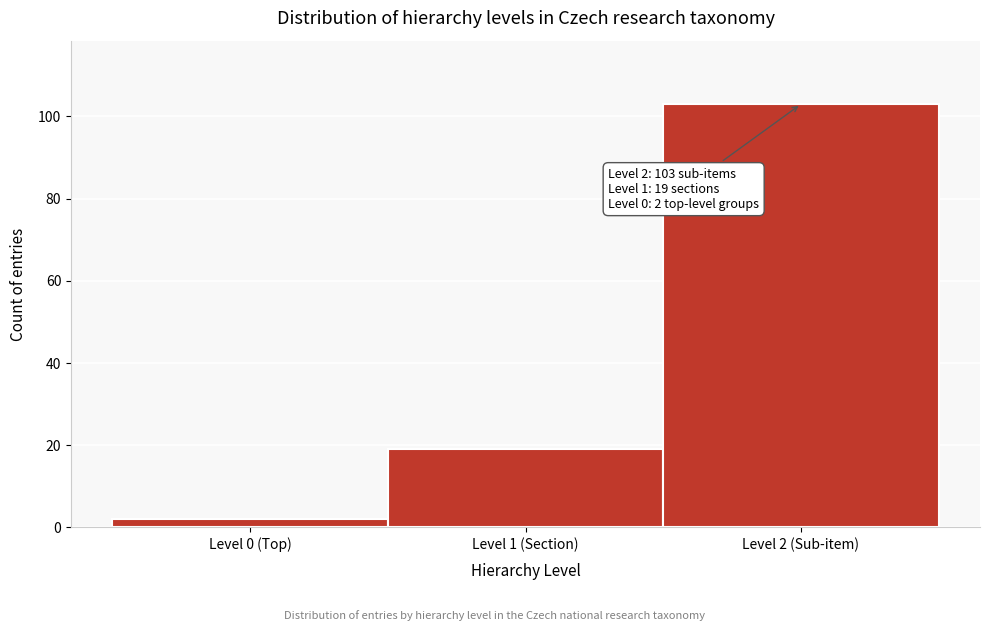

Reading left to right, what are all the values shown in this chart?

Level 0 (Top)=2	Level 1 (Section)=19	Level 2 (Sub-item)=103